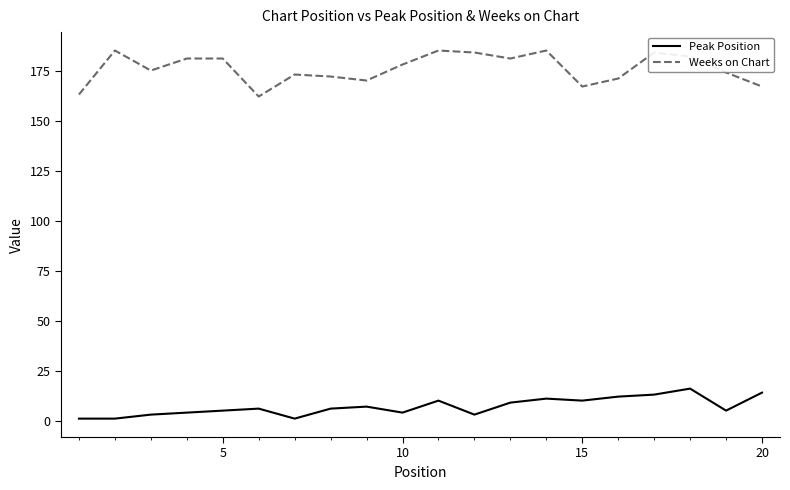

What is the difference between the maximum and minimum values in the Peak Position series?

15